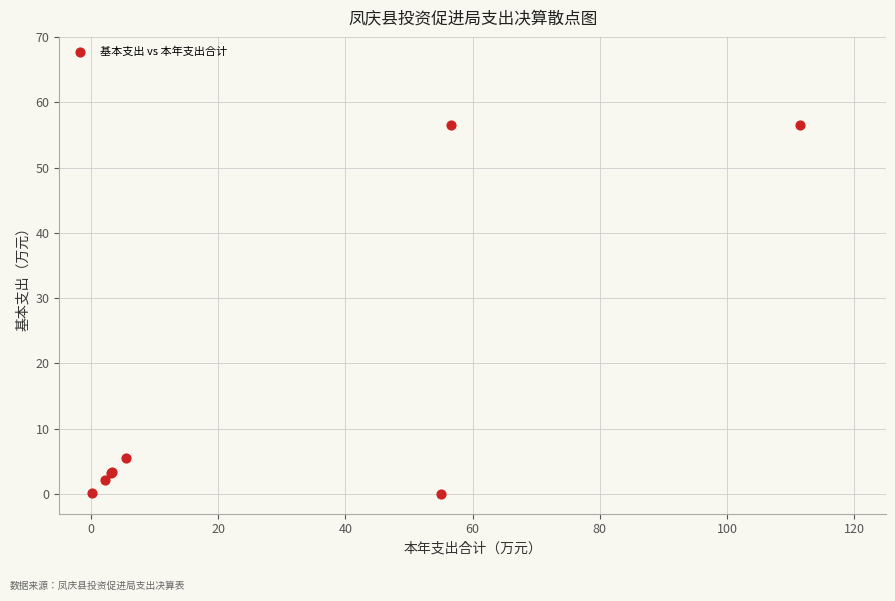

What Y value in the scatter plot is closest to 28?

5.5